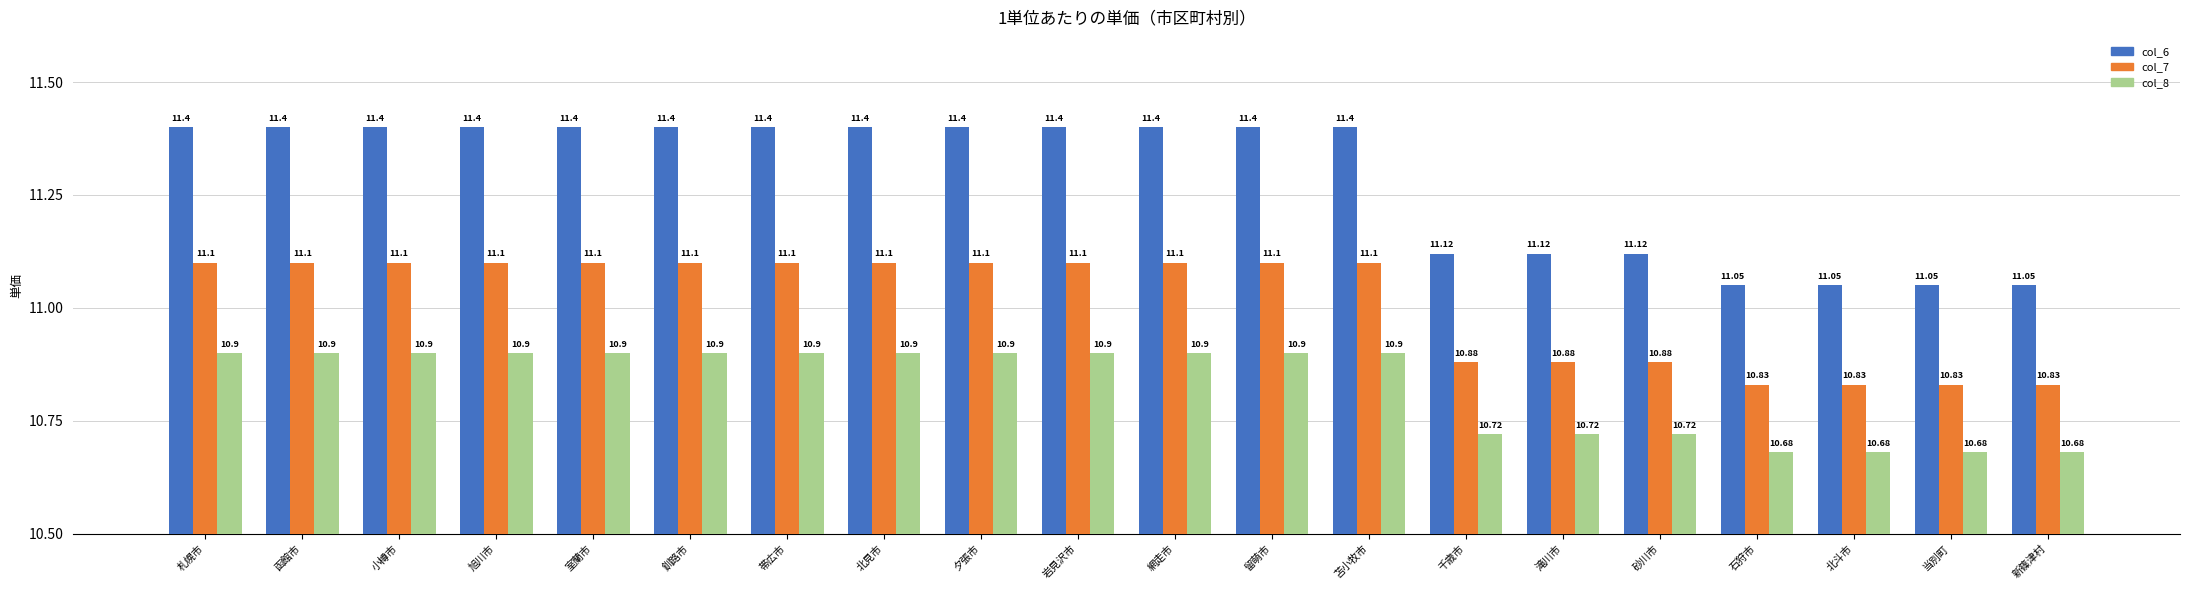

What is the total value across all series at 岩見沢市?

33.4